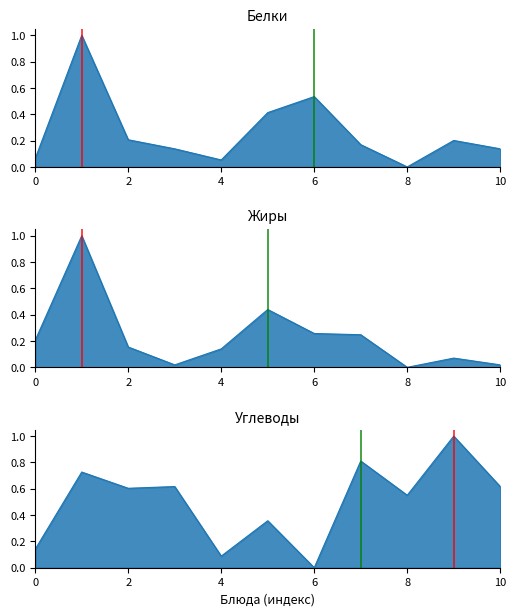

How many values in the Белки series exceed 0?

10